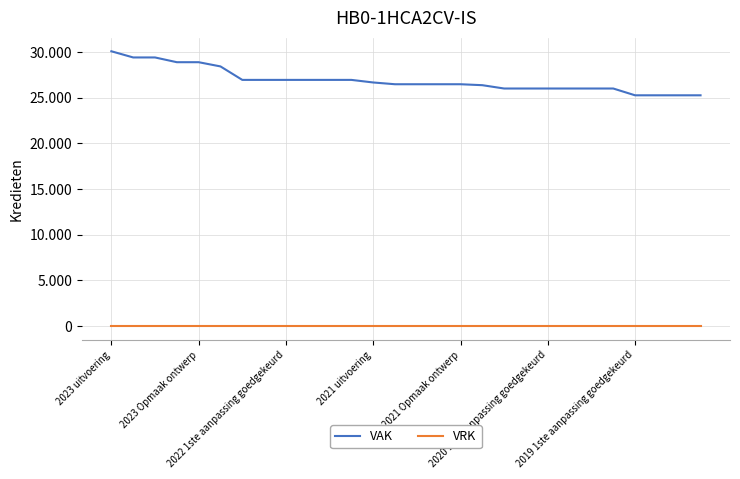

True or false: VRK and VAK intersect in this chart.

False